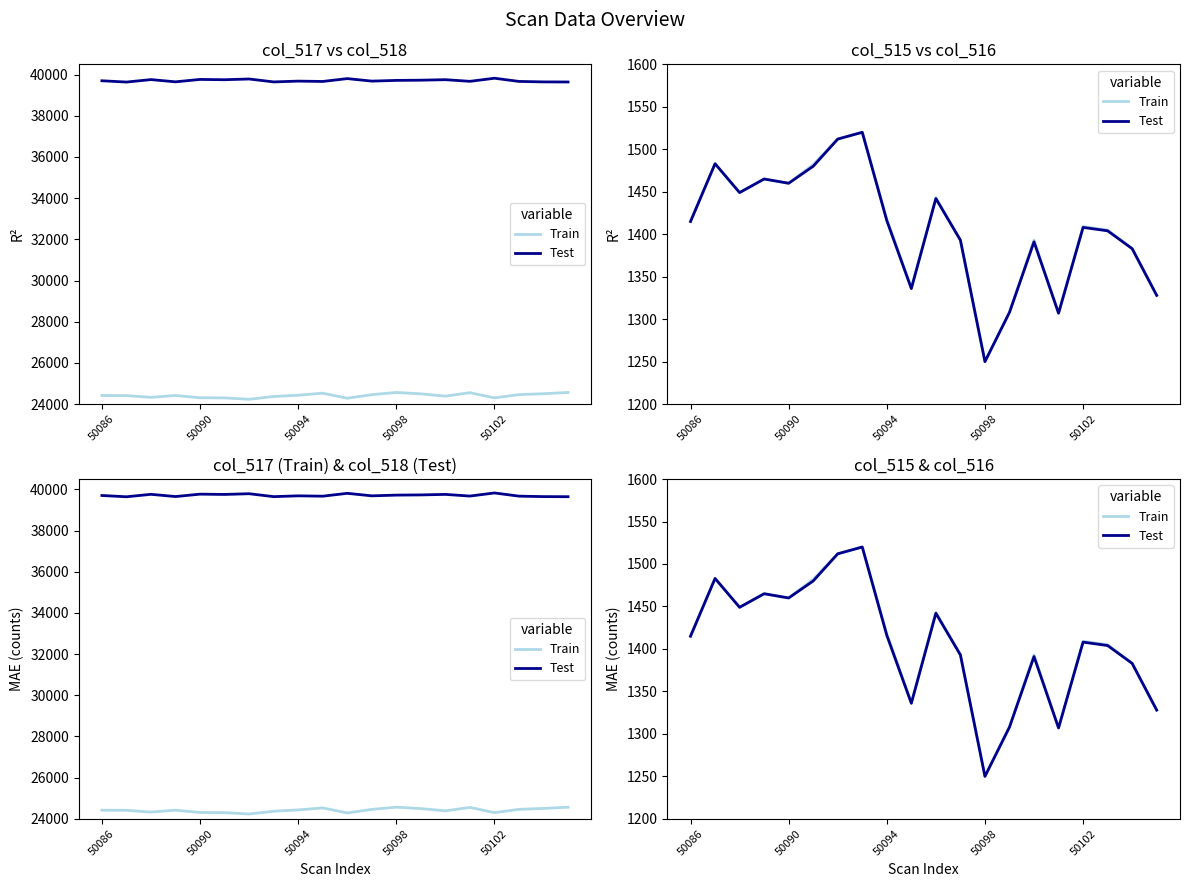

Which series has the widest spread of values?

Train